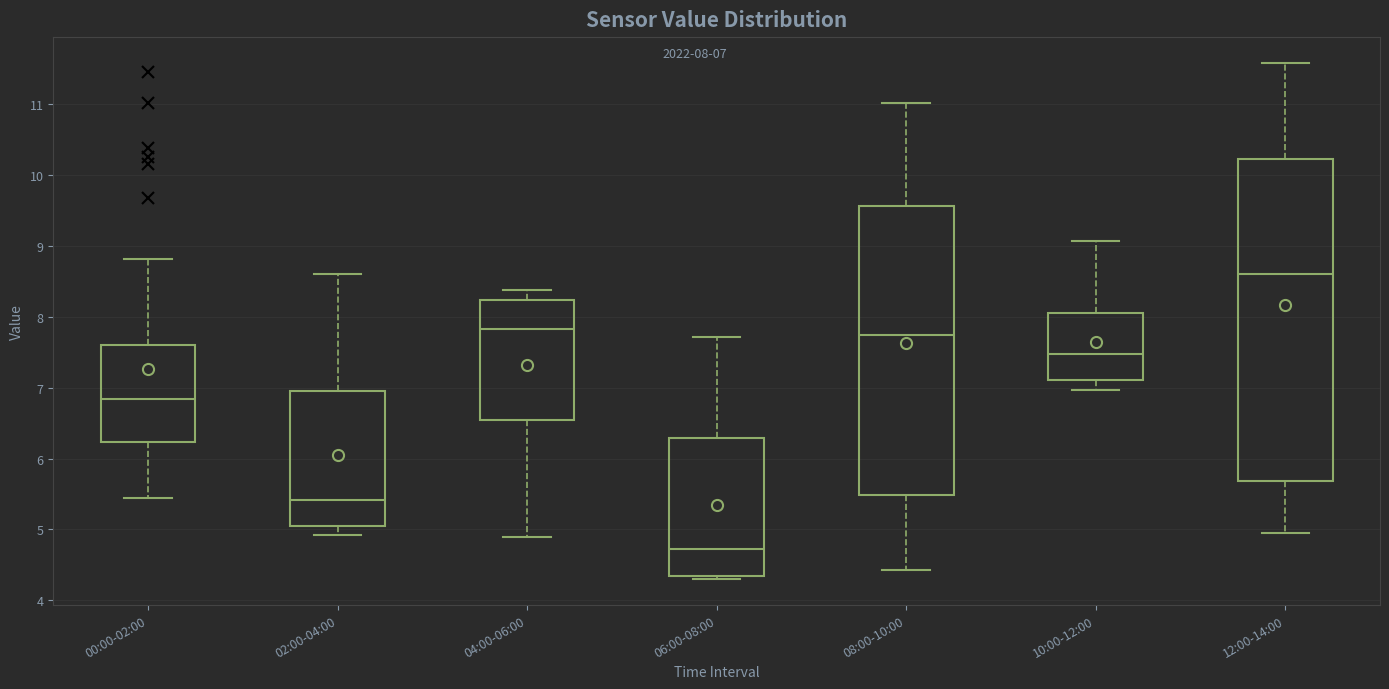

Comparing the boxes themselves (not the whiskers), which one is the tallest?

12:00-14:00